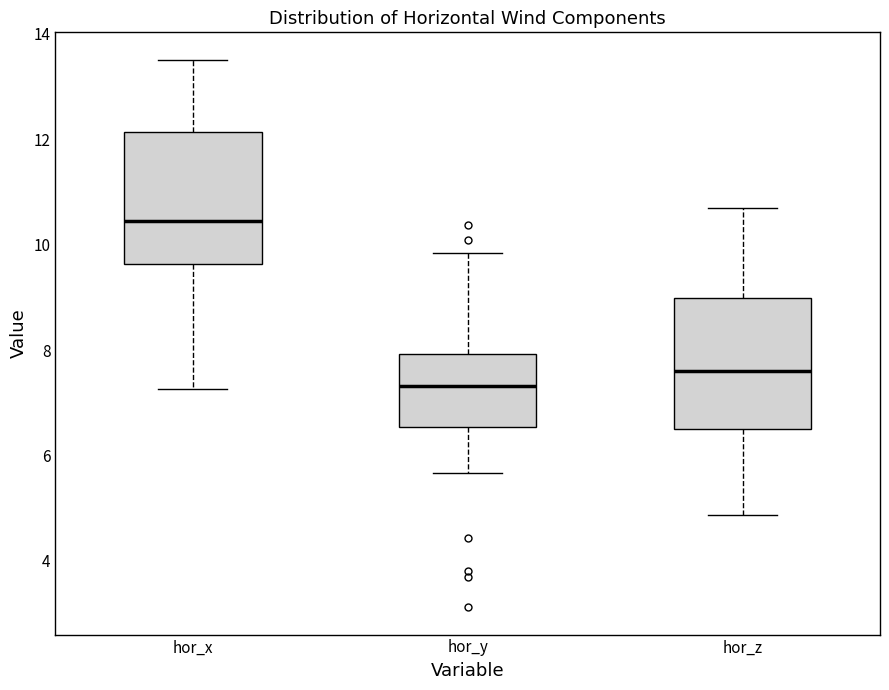

Which box's median line is the highest?

hor_x